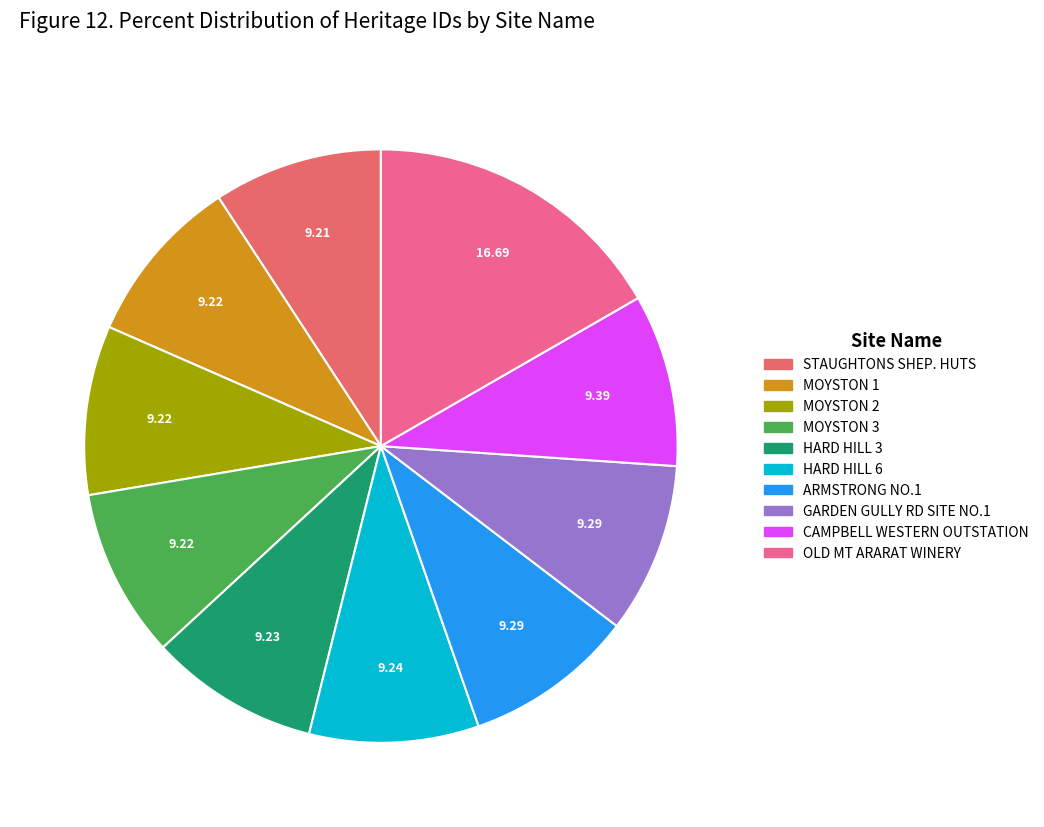

Is there a majority slice in this chart?

No